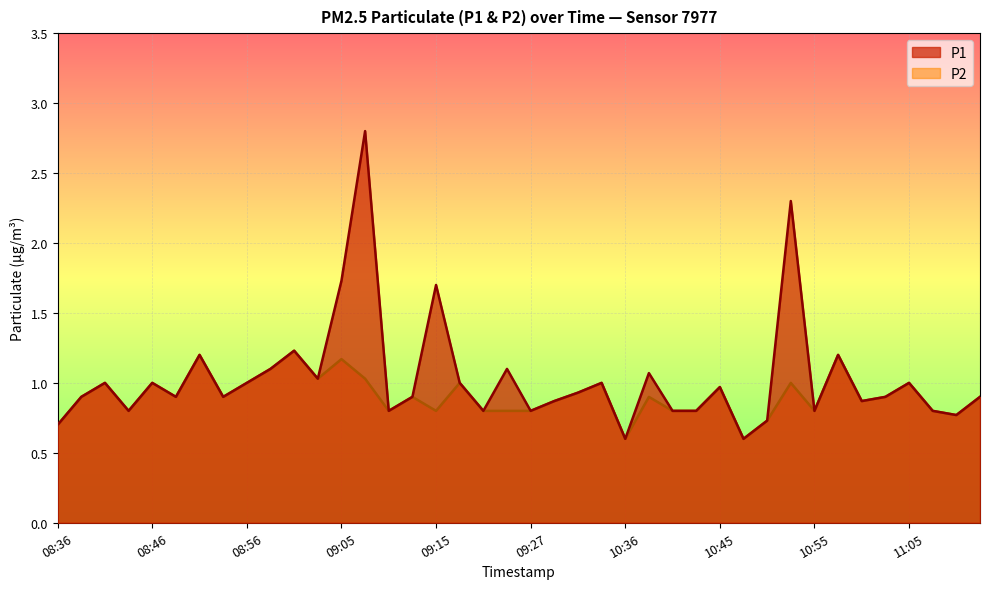

How many lines are shown in the chart?

2